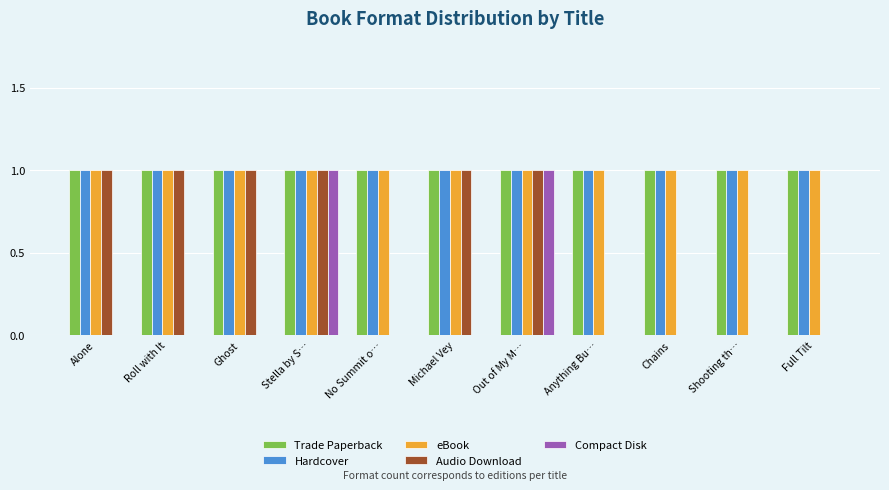

Reading left to right, list all the values displayed in this chart.

Trade Paperback: Alone=1	Roll with It=1	Ghost=1	Stella by S…=1	No Summit o…=1	Michael Vey=1	Out of My M…=1	Anything Bu…=1	Chains=1	Shooting th…=1	Full Tilt=1
Hardcover: Alone=1	Roll with It=1	Ghost=1	Stella by S…=1	No Summit o…=1	Michael Vey=1	Out of My M…=1	Anything Bu…=1	Chains=1	Shooting th…=1	Full Tilt=1
eBook: Alone=1	Roll with It=1	Ghost=1	Stella by S…=1	No Summit o…=1	Michael Vey=1	Out of My M…=1	Anything Bu…=1	Chains=1	Shooting th…=1	Full Tilt=1
Audio Download: Alone=1	Roll with It=1	Ghost=1	Stella by S…=1	No Summit o…=0	Michael Vey=1	Out of My M…=1	Anything Bu…=0	Chains=0	Shooting th…=0	Full Tilt=0
Compact Disk: Alone=0	Roll with It=0	Ghost=0	Stella by S…=1	No Summit o…=0	Michael Vey=0	Out of My M…=1	Anything Bu…=0	Chains=0	Shooting th…=0	Full Tilt=0